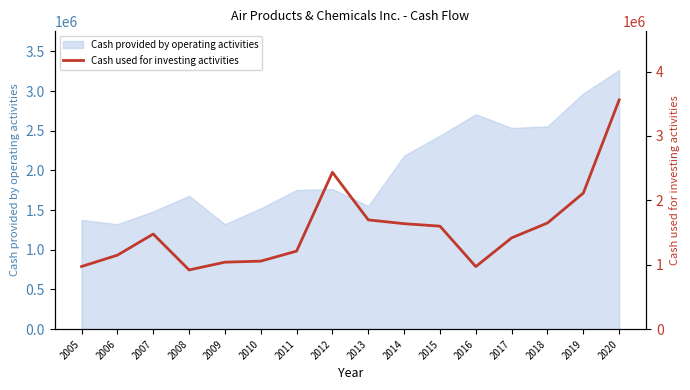

The value of Cash provided by operating activities at 2010 is 2200458. True or false?

False